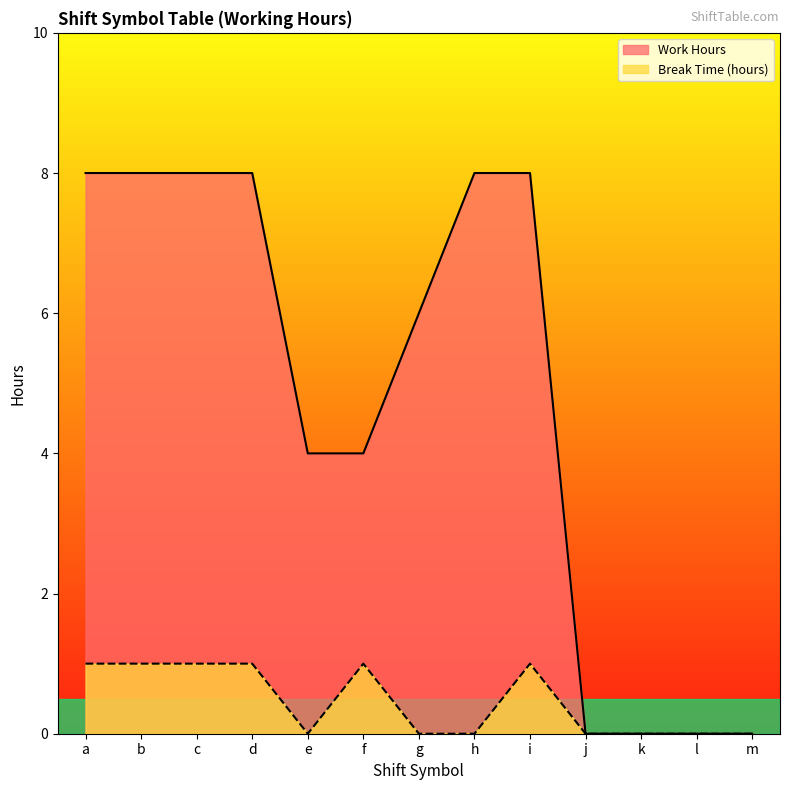

Where is Break Time (hours) nearest to the value 0?

e